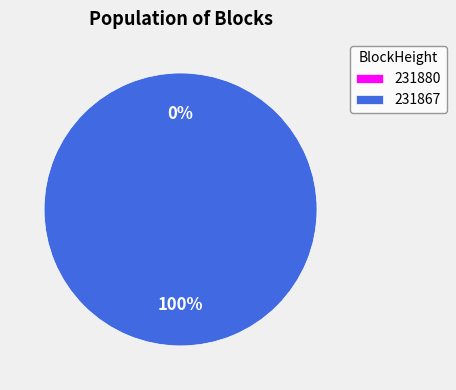

Count the number of slices in the pie.

2